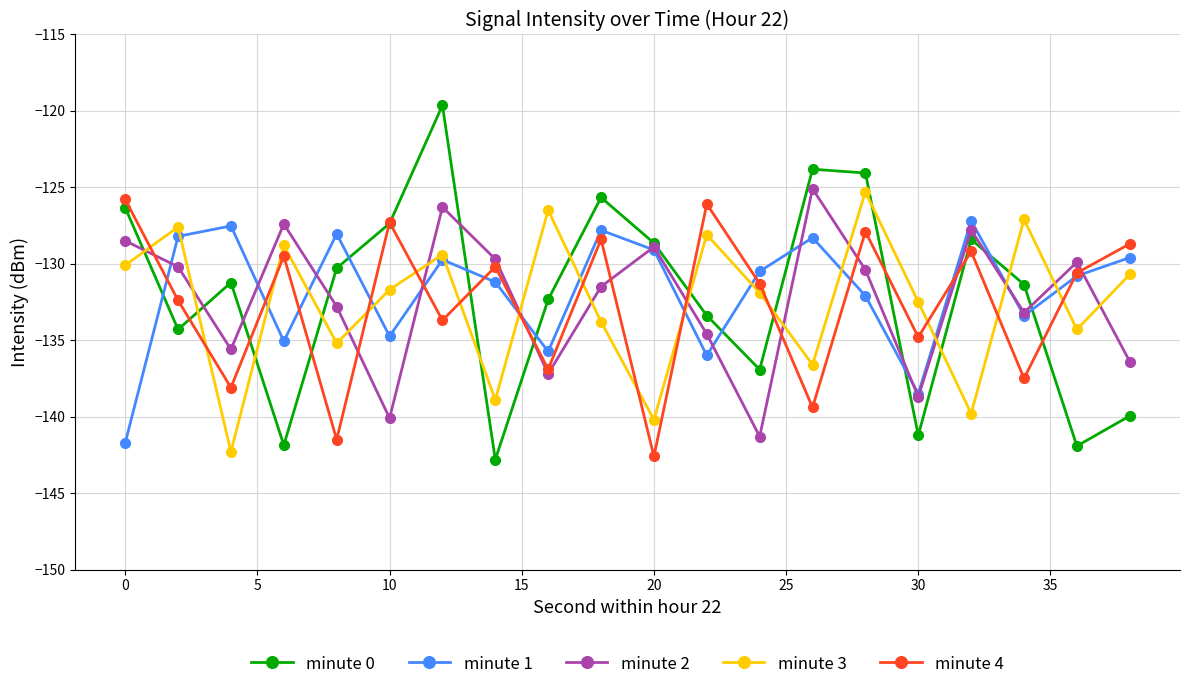

What is the minimum value shown in the chart?

-142.8